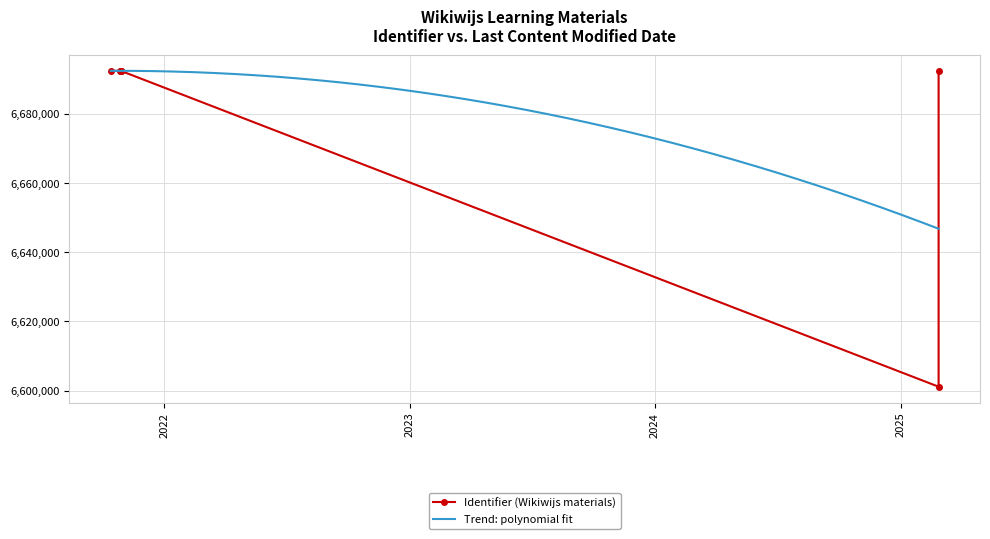

Where does the data first go above 6692448?

2021-10-28